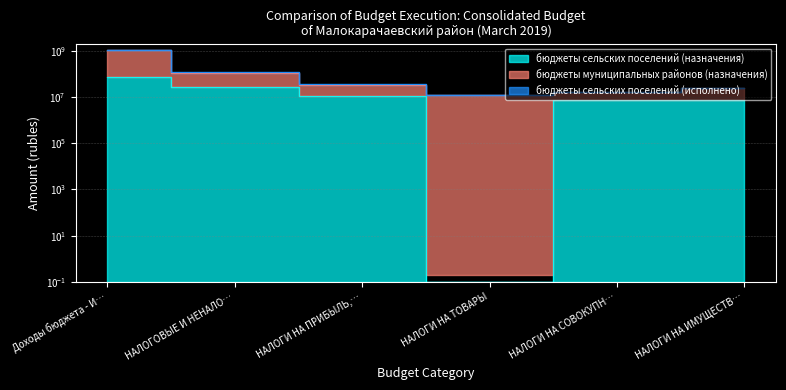

List the labels in order of бюджеты муниципальных районов (назначения) value, smallest first.

НАЛОГИ НА ТОВАРЫ, НАЛОГИ НА СОВОКУПН…, НАЛОГИ НА ИМУЩЕСТВ…, НАЛОГИ НА ПРИБЫЛЬ,…, НАЛОГОВЫЕ И НЕНАЛО…, Доходы бюджета - И…